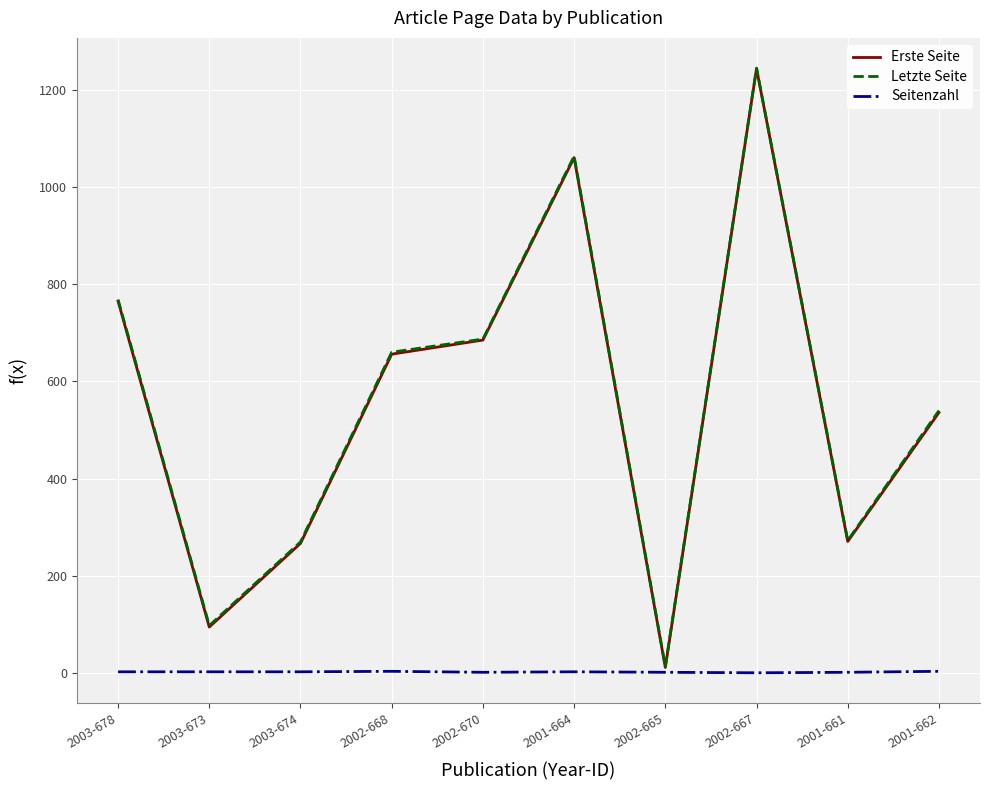

What position from the left is 2001-662?

10